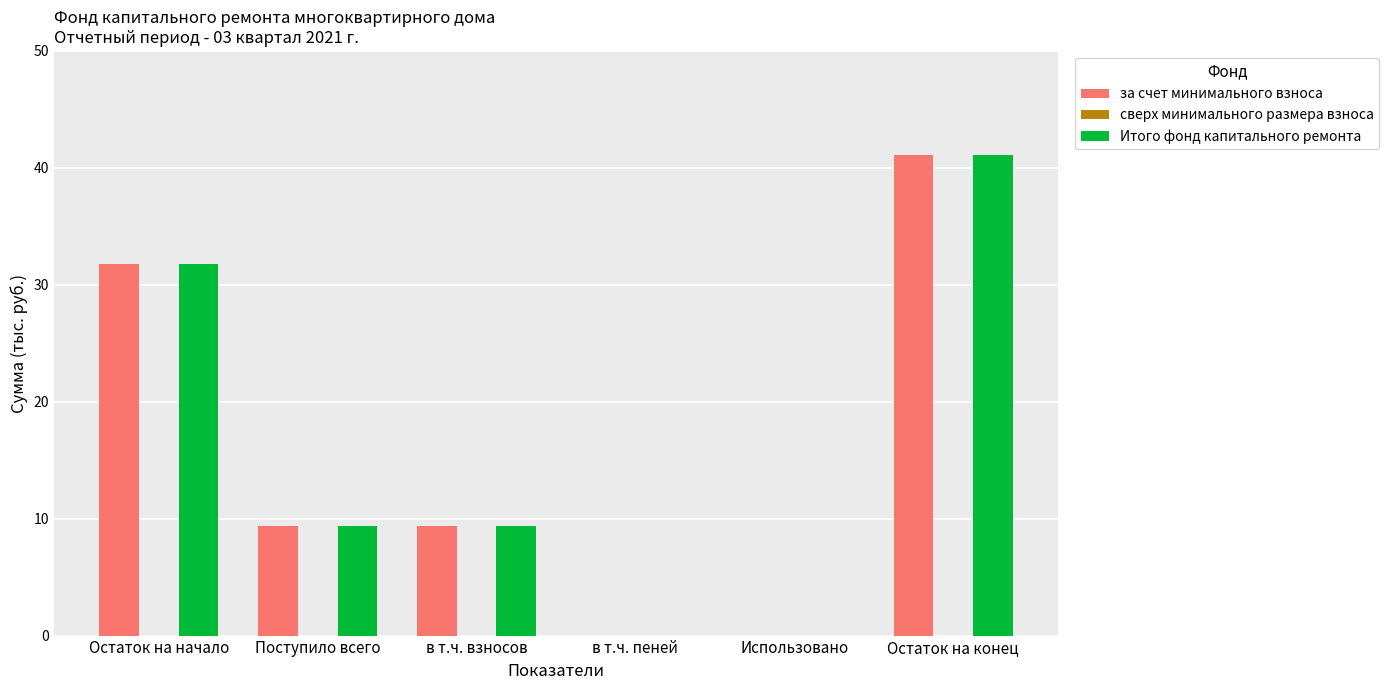

What is the sum of the Итого фонд капитального ремонта values at Остаток на начало and в т.ч. взносов?

41.1